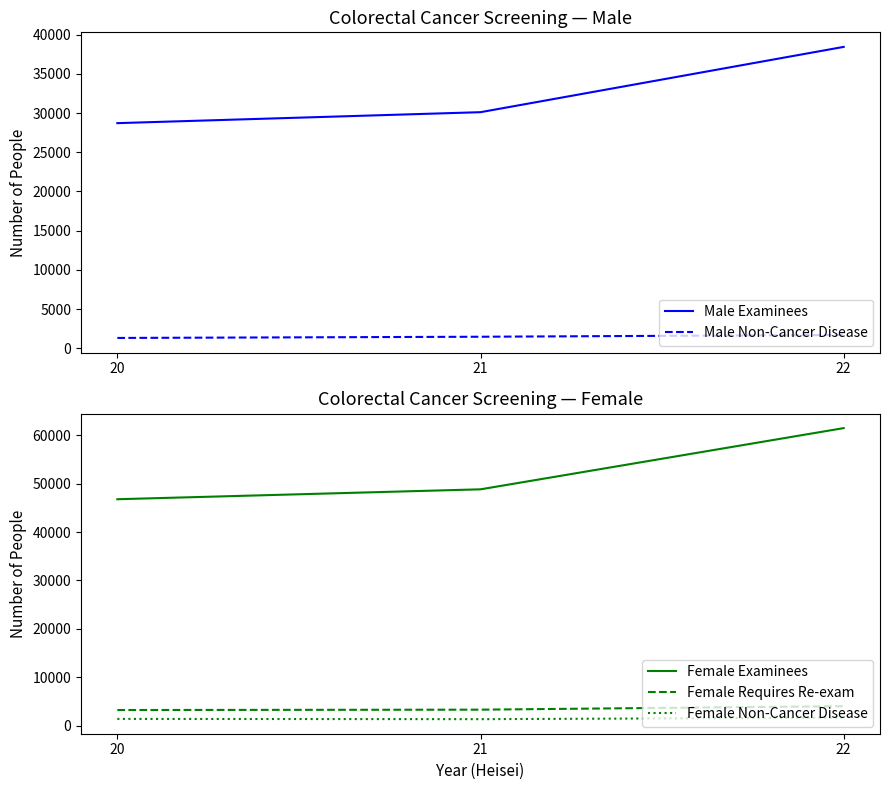

Is it true that Male Examinees equals 56458 at 22?

False